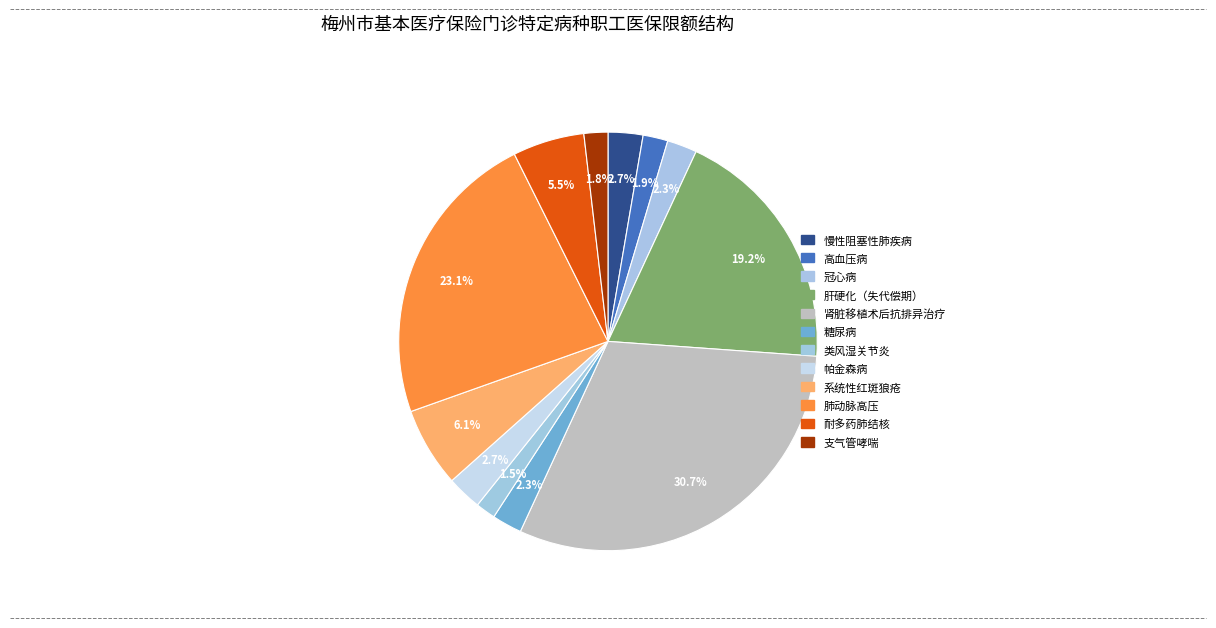

How many slices are in this pie chart?

12